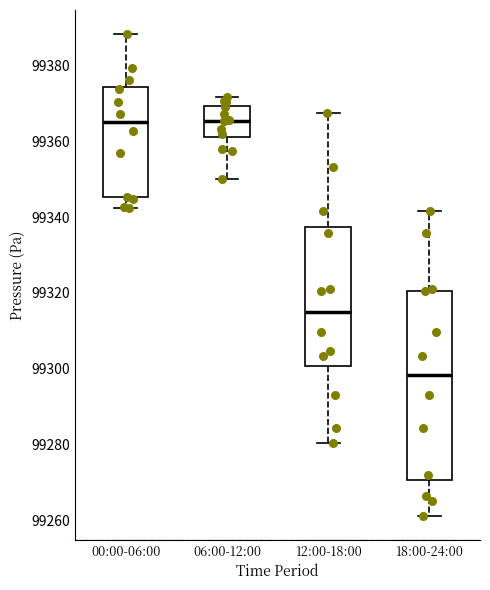

Reading left to right, read every box against the y-axis: the position of its median line, the range the box covers, and the ends of its whiskers. The values are not printed on the chart, so give them approximately, as read against the axis.

00:00-06:00: median 99364, box 99346 to 99374, whiskers 99342 to 99388
06:00-12:00: median 99366, box 99360 to 99370, whiskers 99350 to 99372
12:00-18:00: median 99316, box 99300 to 99338, whiskers 99280 to 99368
18:00-24:00: median 99298, box 99270 to 99320, whiskers 99262 to 99342